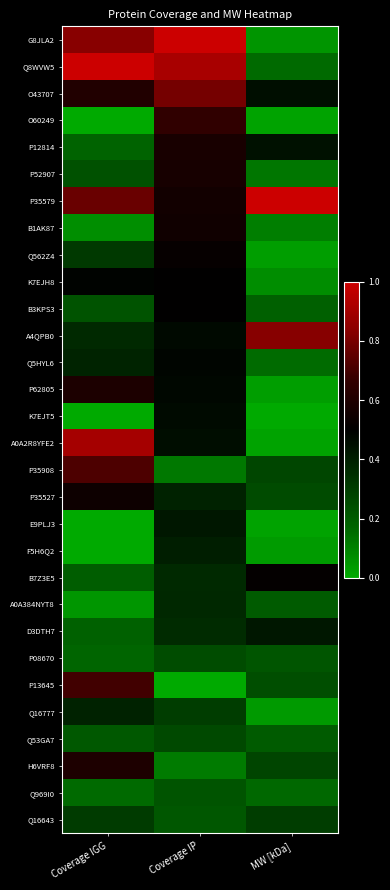

Rank the series by their maximum value, from lowest to highest.

Q969I0, P08670, Q53GA7, Q16643, A0A384NYT8, Q16777, F5H6Q2, D3DTH7, E9PLJ3, K7EJT5, Q5HYL6, B3KPS3, K7EJH8, B7Z3E5, Q562Z4, P35527, B1AK87, P52907, P12814, P62805, H6VRF8, O60249, P13645, P35908, O43707, A4QPB0, A0A2R8YFE2, G8JLA2, Q8WVW5, P35579